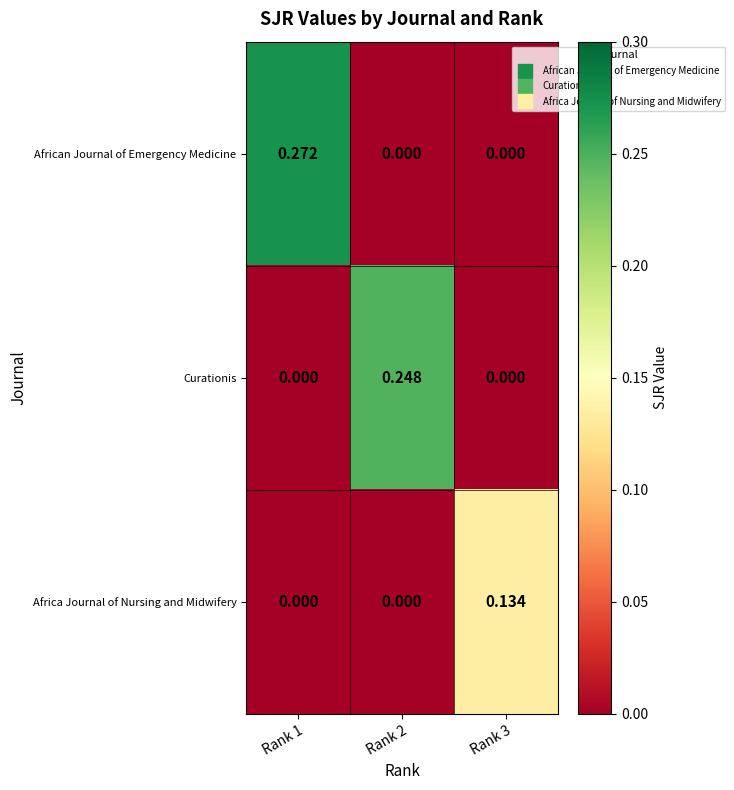

Which series has the largest range (max minus min)?

African Journal of Emergency Medicine